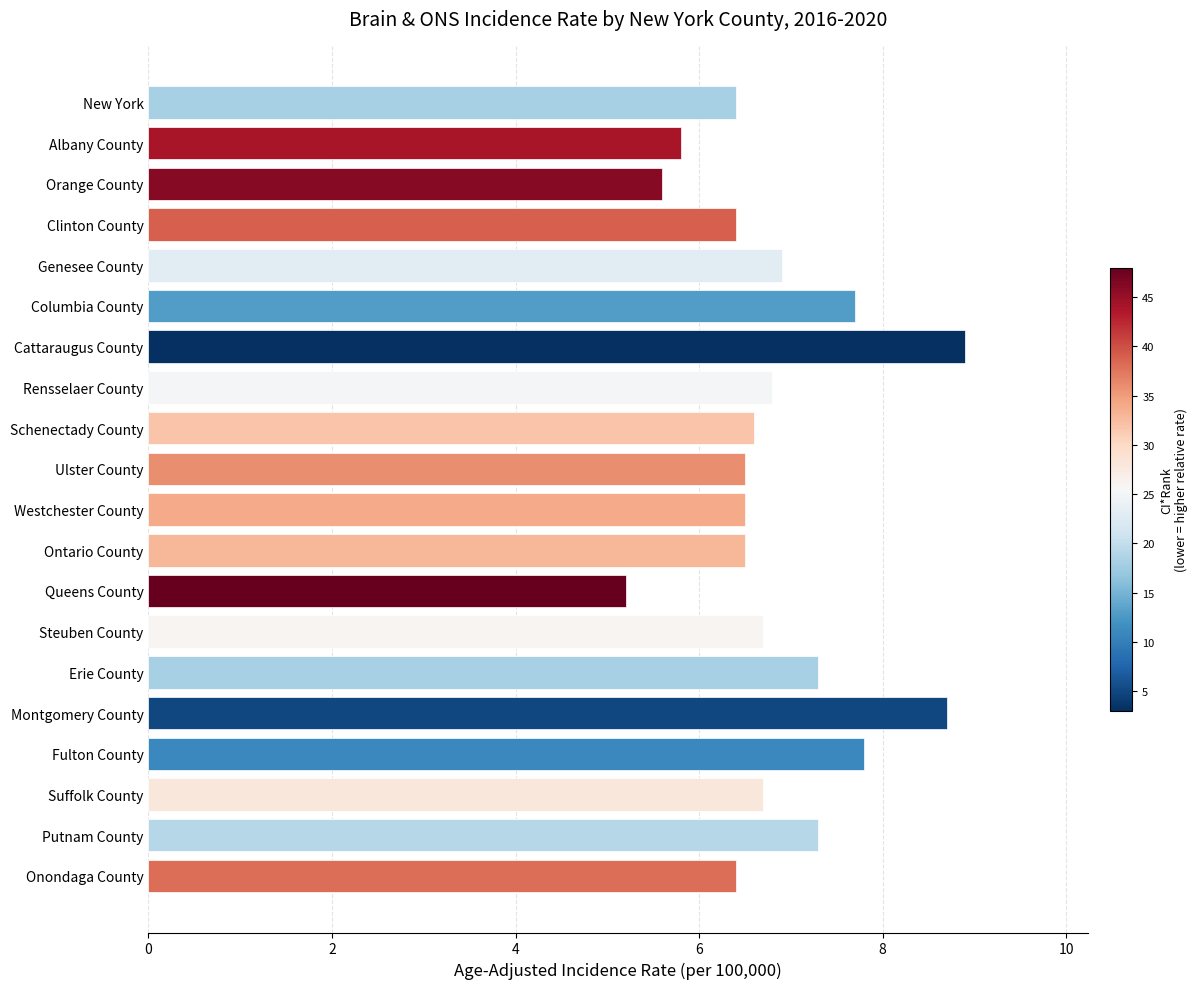

At which category does the chart reach its minimum across all series?

Queens County